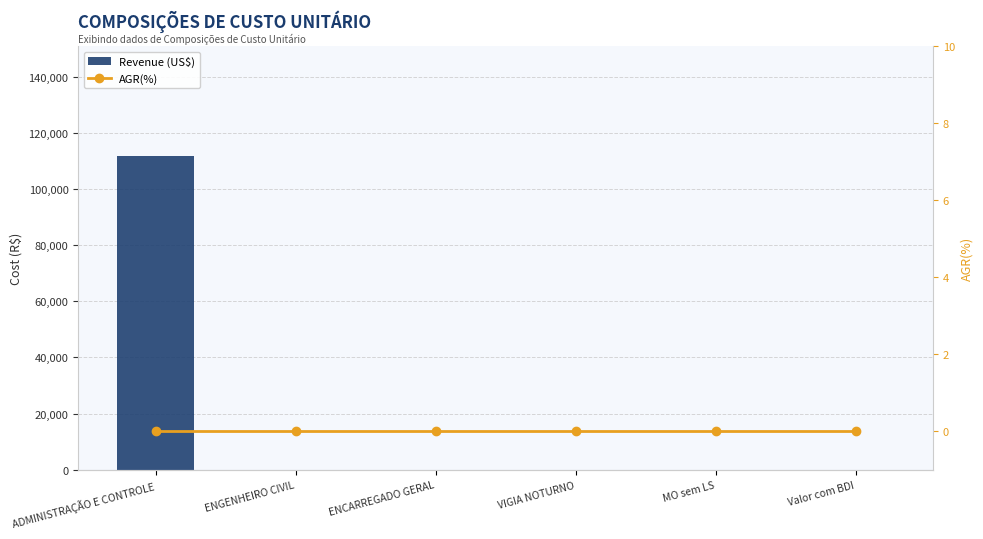

Does the chart contain any negative values?

No